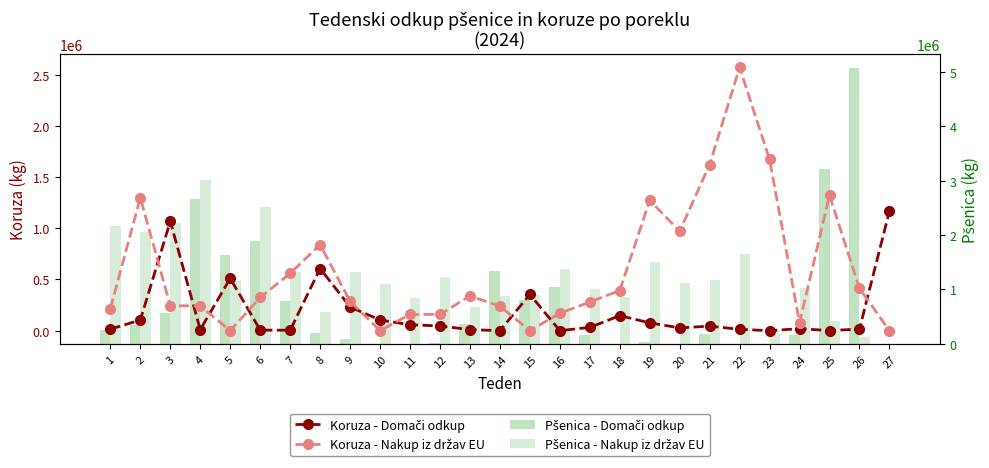

List the labels in order of Pšenica - Domači odkup value, largest first.

26, 25, 4, 6, 5, 14, 16, 15, 7, 3, 13, 2, 1, 8, 21, 24, 17, 9, 19, 12, 10, 11, 18, 20, 22, 23, 27